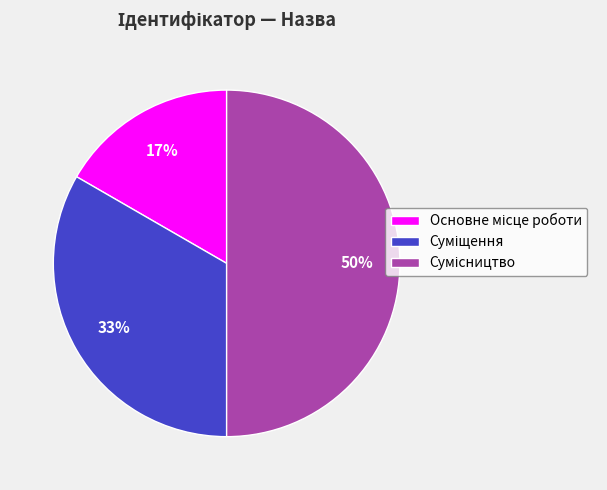

To the nearest percent, what is the average slice percentage?

33%